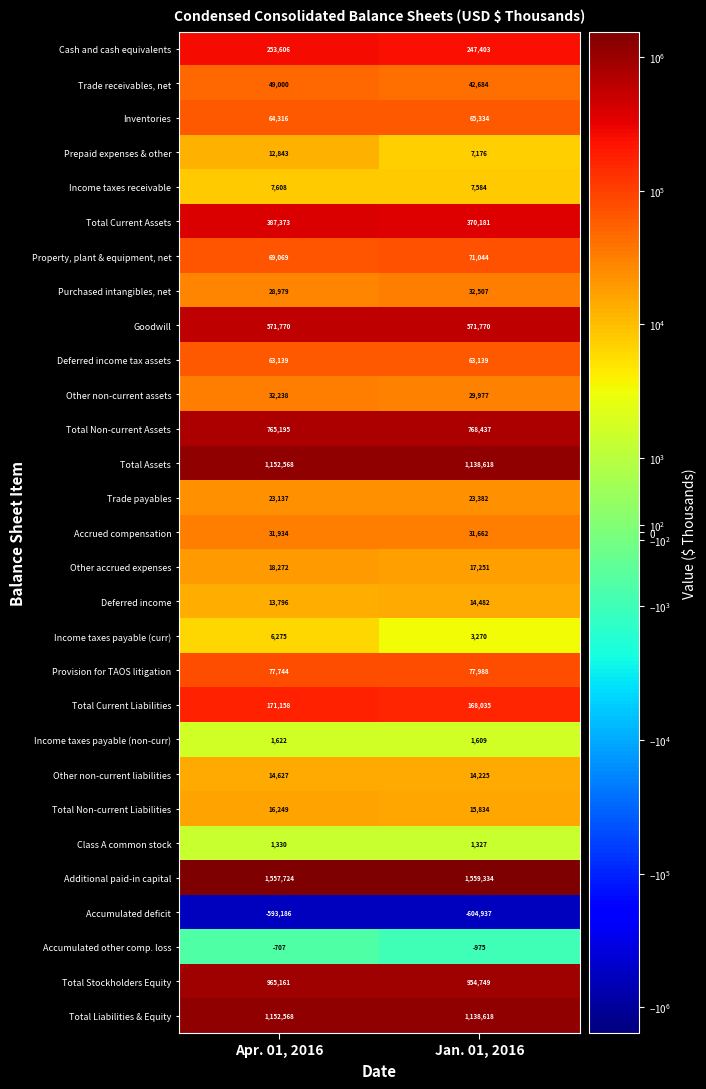

Which category has the highest value in the Trade receivables, net series?

Apr. 01, 2016